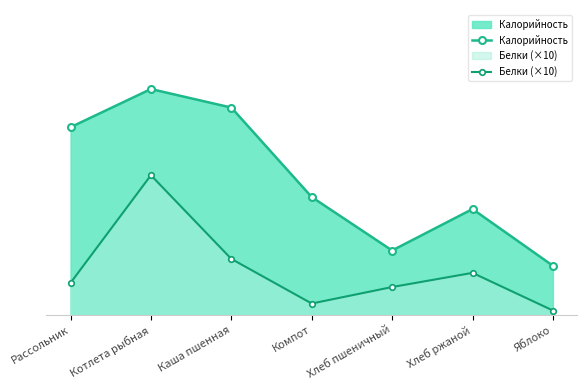

Between Хлеб пшеничный and Яблоко, which series saw the biggest shift?

Белки (×10)